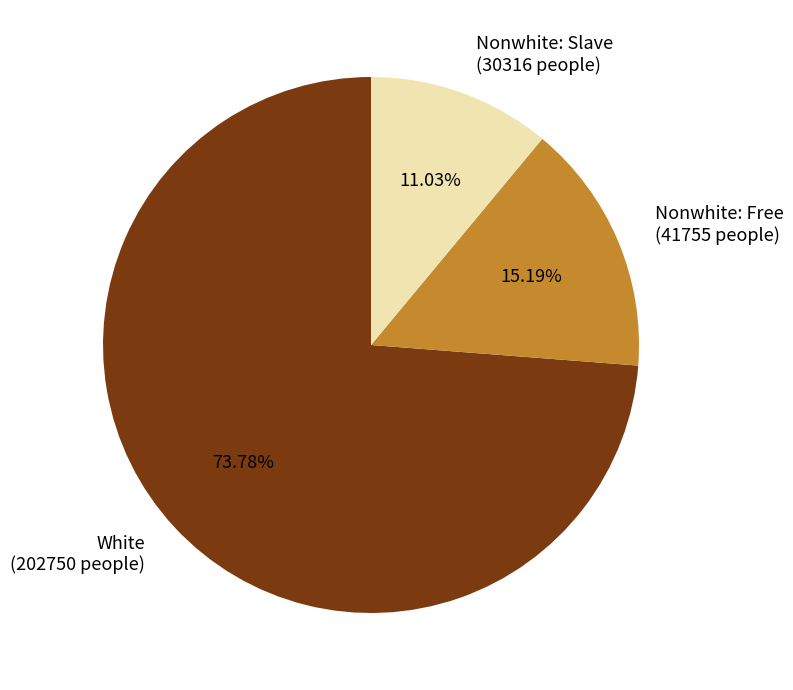

To the nearest percent, what is the difference between the largest and smallest slice percentages?

63%